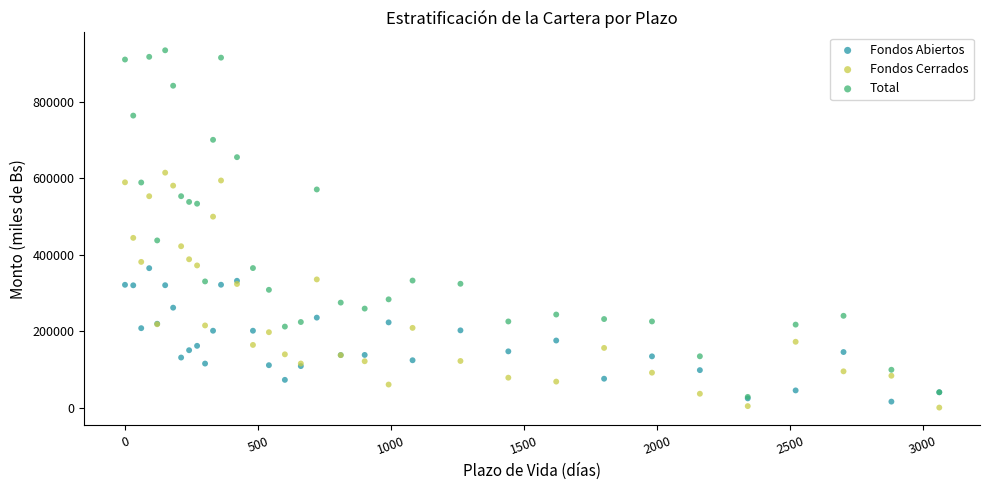

In the Total series, what Y value is closest to 481394?

437368.3